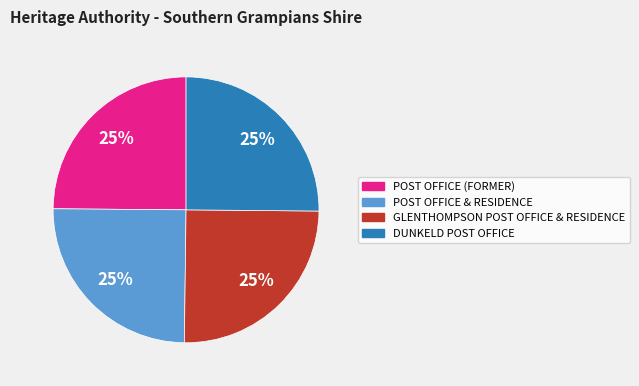

Approximately how many times larger is the value at GLENTHOMPSON POST OFFICE & RESIDENCE compared to DUNKELD POST OFFICE?

1.0